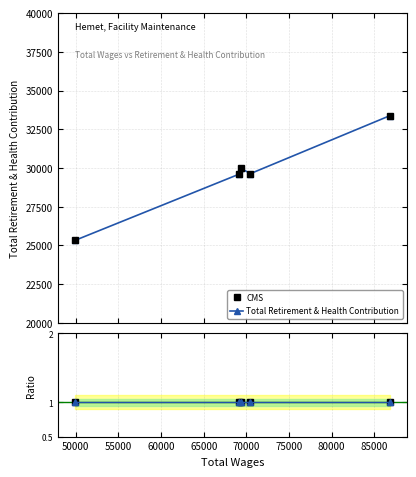

What is the difference between the values at 86788 and 49901?

8041